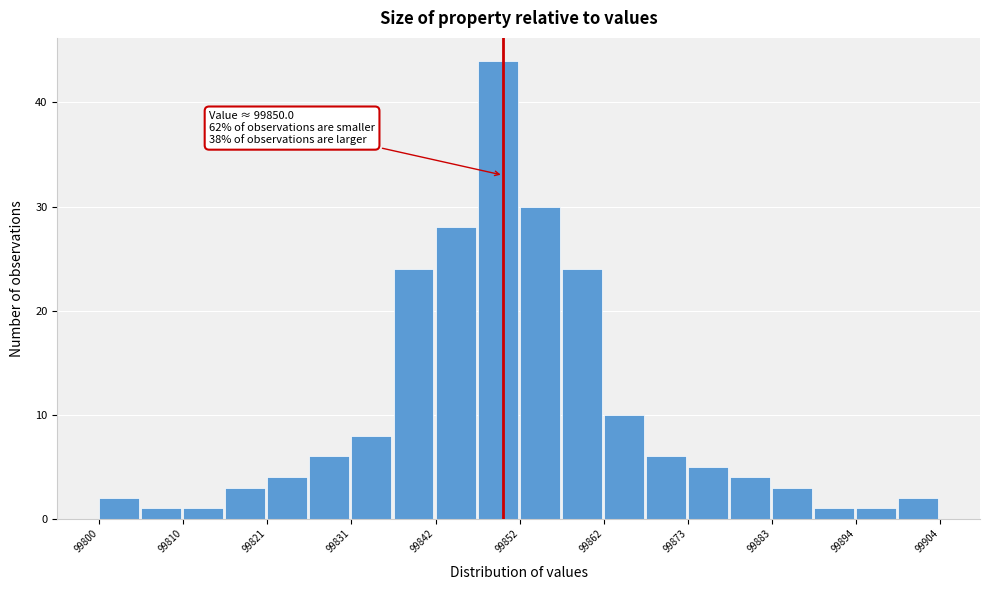

Around what value on the x-axis is the tallest bar? Give the approximate position of its centre, as read against the axis.

99850